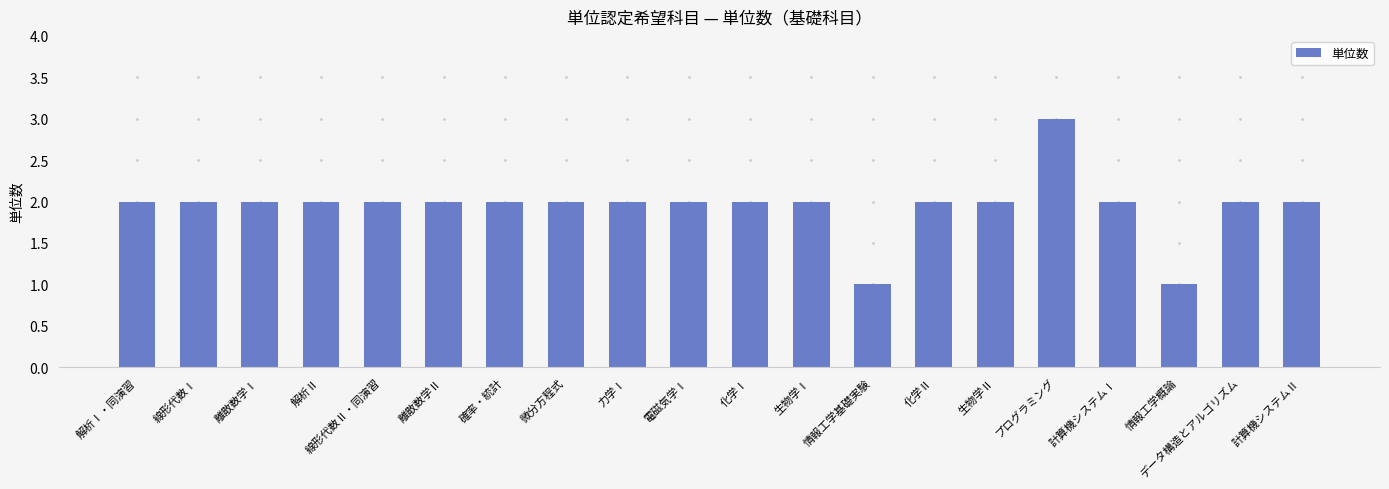

What is the change in value from 解析Ⅱ to プログラミング?

+1